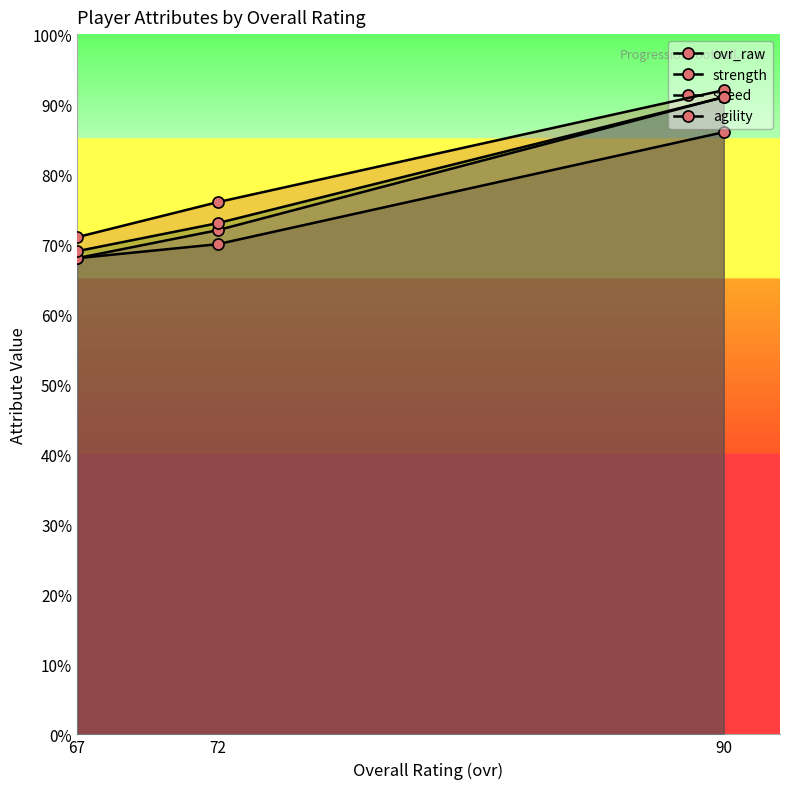

The ovr_raw series shows 68 at 67. True or false?

True